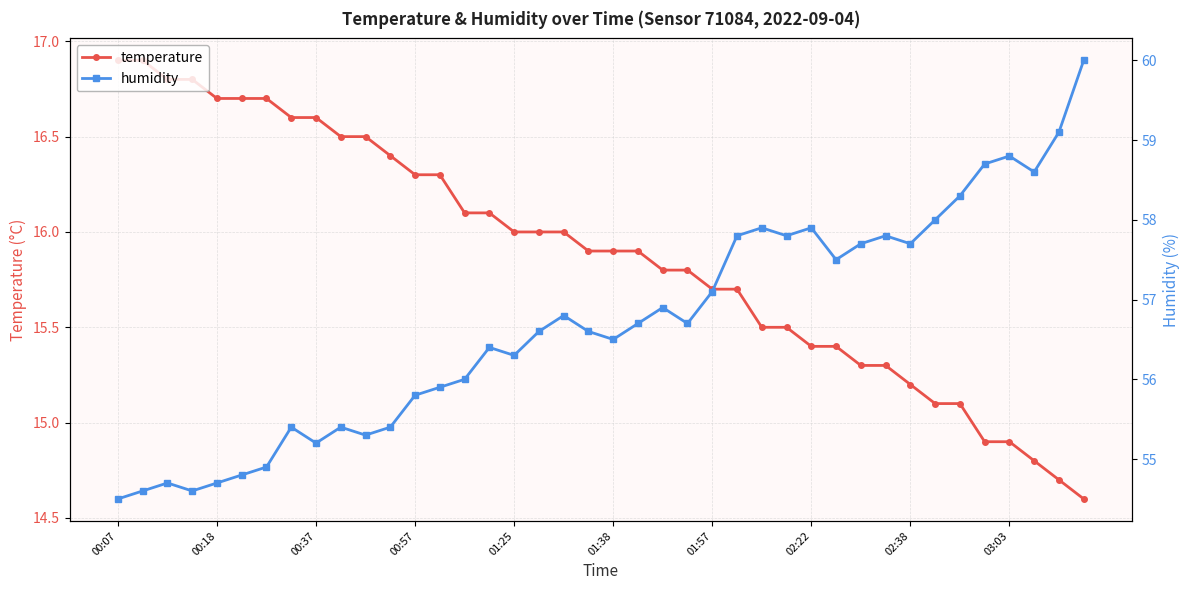

Count the number of data series in this chart.

2